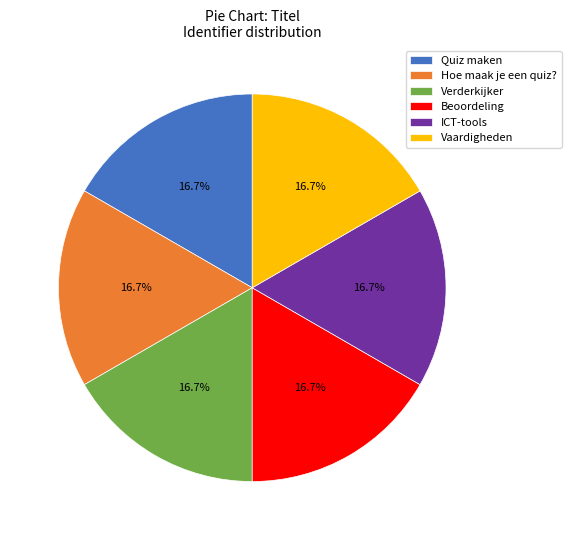

What percentage is the Hoe maak je een quiz? slice, to the nearest percent?

17%